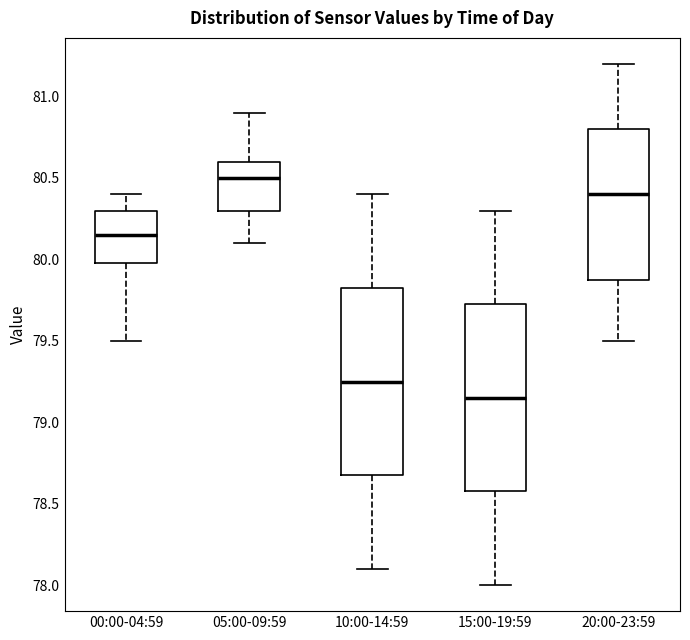

Which box has the highest median line?

05:00-09:59